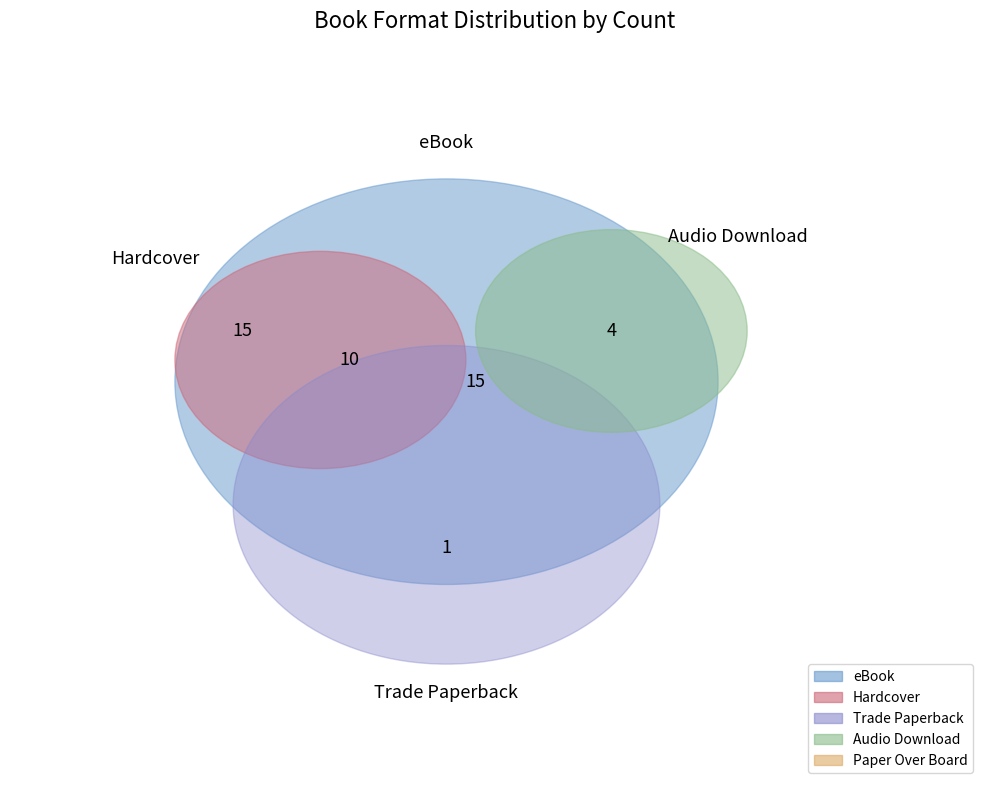

To the nearest percent, what is the average slice percentage?

20%